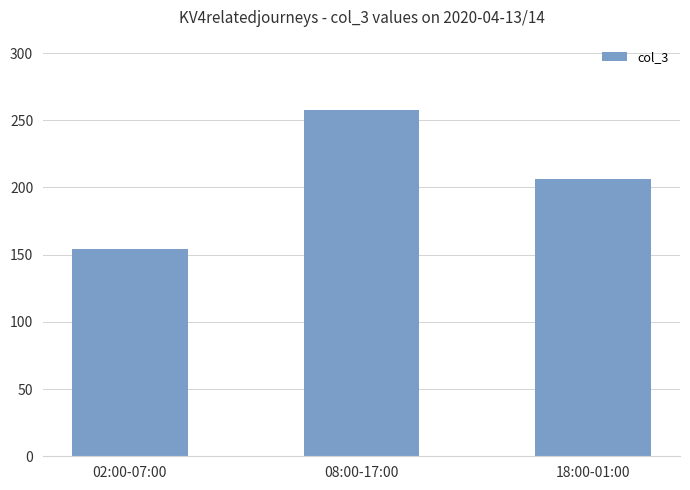

How many values are between 154 and 258?

3